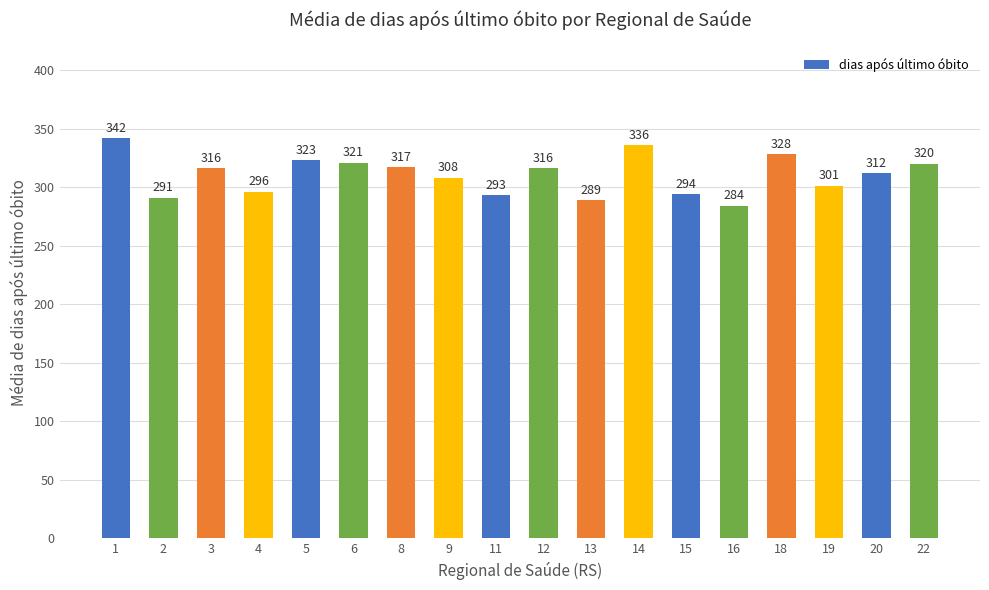

What is the value of the 4th bar from the left?

296